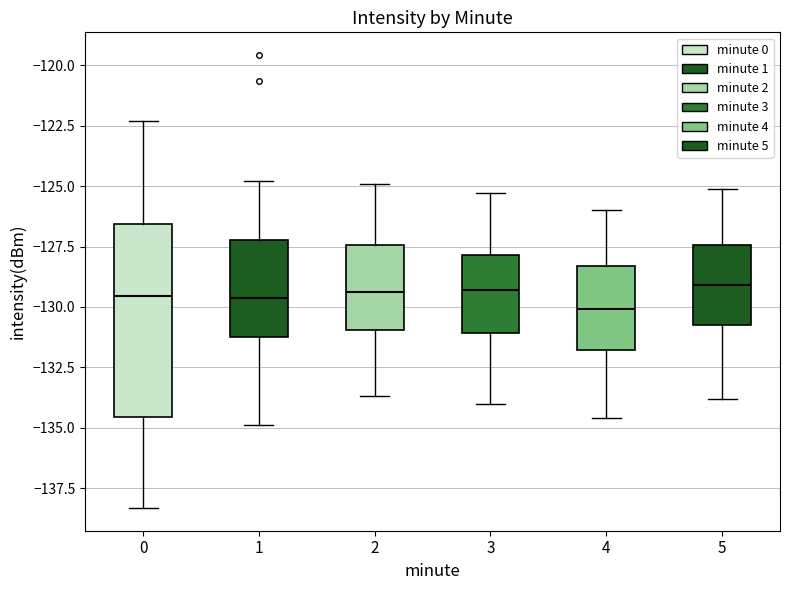

Reading left to right, transcribe this box plot: for each box, give where its median line is, the range the box spans, and where its two whiskers end, as read against the y-axis. The values are not printed on the chart, so give them approximately, as read against the axis.

0: median -129.5, box -134.5 to -126.5, whiskers -138.5 to -122.5
1: median -129.5, box -131.0 to -127.0, whiskers -135.0 to -125.0
2: median -129.5, box -131.0 to -127.5, whiskers -133.5 to -125.0
3: median -129.5, box -131.0 to -128.0, whiskers -134.0 to -125.5
4: median -130.0, box -132.0 to -128.5, whiskers -134.5 to -126.0
5: median -129.0, box -130.5 to -127.5, whiskers -134.0 to -125.0